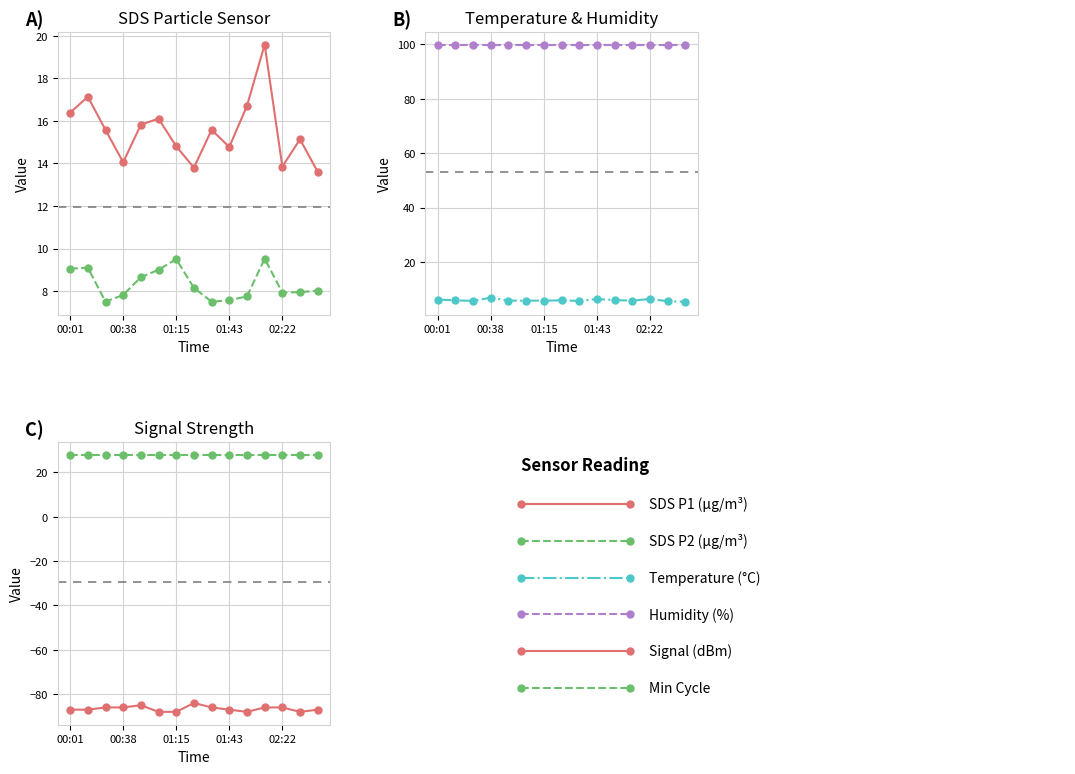

True or false: Min Cycle and SDS P1 (µg/m³) intersect in this chart.

False